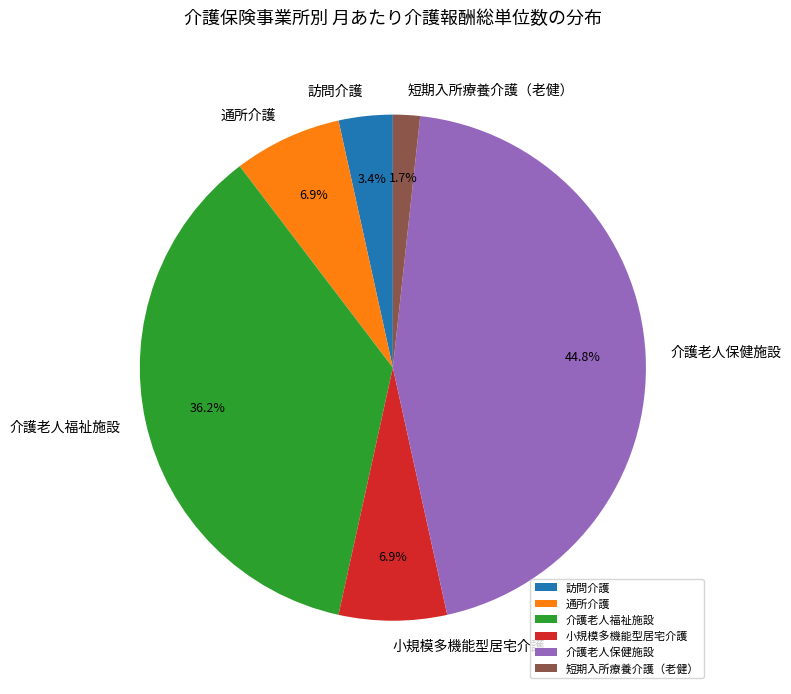

How much of the chart is everything except 短期入所療養介護（老健）?

98.3%